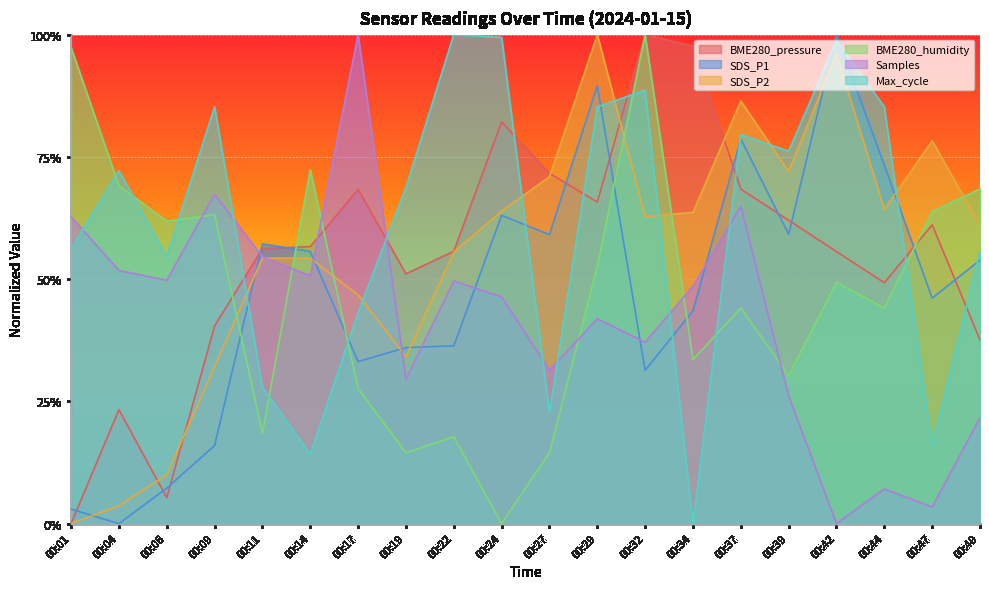

Reading left to right, what are all the values shown in this chart?

BME280_pressure: 0.0	0.2	0.1	0.4	0.6	0.6	0.7	0.5	0.6	0.8	0.7	0.7	1.0	1.0	0.7	0.6	0.6	0.5	0.6	0.4
SDS_P1: 0.0	0.0	0.1	0.2	0.6	0.6	0.3	0.4	0.4	0.6	0.6	0.9	0.3	0.4	0.8	0.6	1.0	0.7	0.5	0.5
SDS_P2: 0.0	0.0	0.1	0.3	0.5	0.5	0.5	0.3	0.6	0.6	0.7	1.0	0.6	0.6	0.9	0.7	1.0	0.6	0.8	0.6
BME280_humidity: 1.0	0.7	0.6	0.6	0.2	0.7	0.3	0.1	0.2	0.0	0.1	0.5	1.0	0.3	0.4	0.3	0.5	0.4	0.6	0.7
Samples: 0.6	0.5	0.5	0.7	0.5	0.5	1.0	0.3	0.5	0.5	0.3	0.4	0.4	0.5	0.6	0.3	0.0	0.1	0.0	0.2
Max_cycle: 0.6	0.7	0.5	0.9	0.3	0.1	0.4	0.7	1.0	1.0	0.2	0.9	0.9	0.0	0.8	0.8	1.0	0.9	0.2	0.6